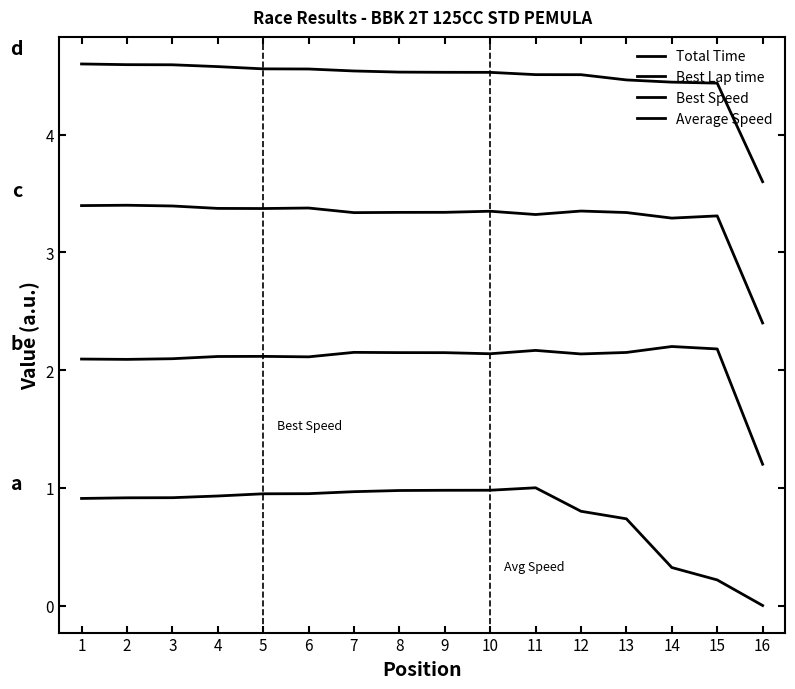

Does the chart have visible grid lines?

No